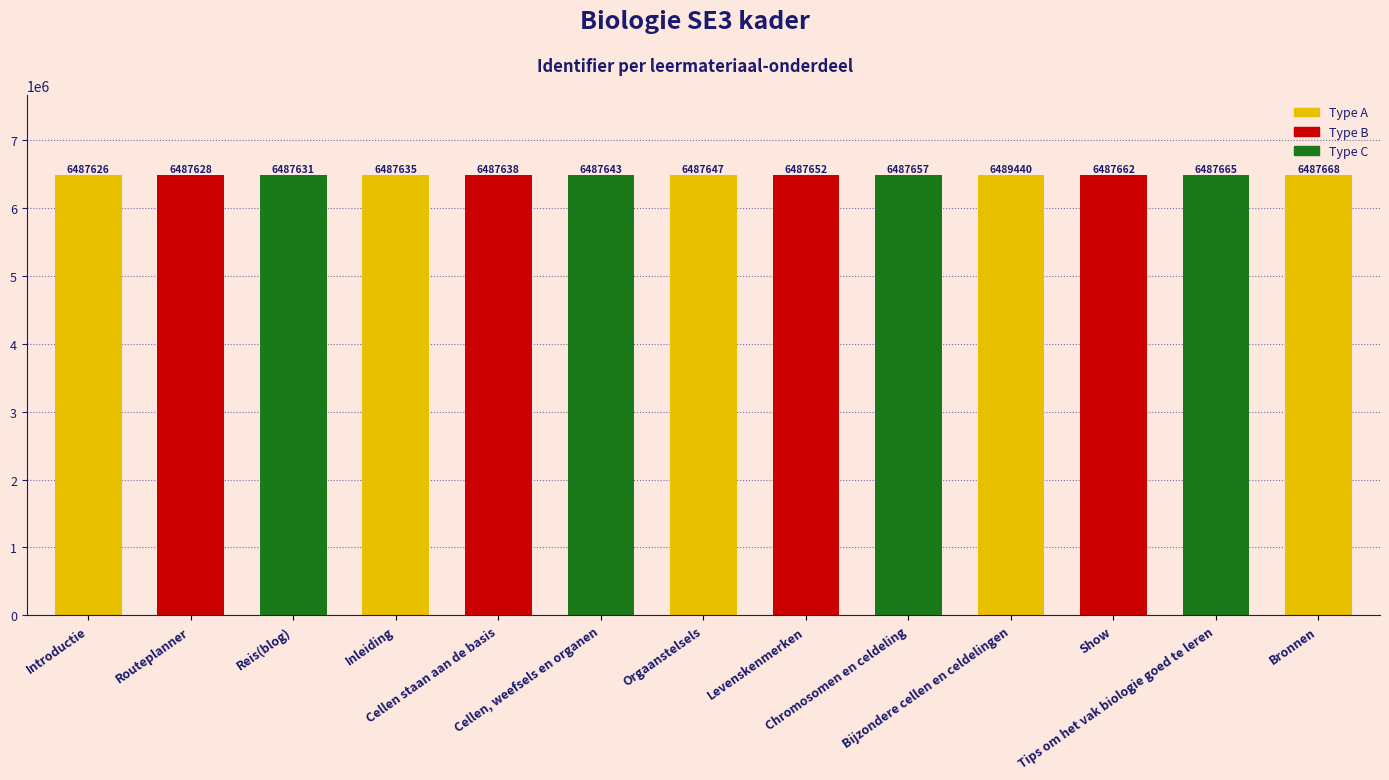

Rank the categories by value from lowest to highest.

Introductie, Routeplanner, Reis(blog), Inleiding, Cellen staan aan de basis, Cellen, weefsels en organen, Orgaanstelsels, Levenskenmerken, Chromosomen en celdeling, Show, Tips om het vak biologie goed te leren, Bronnen, Bijzondere cellen en celdelingen